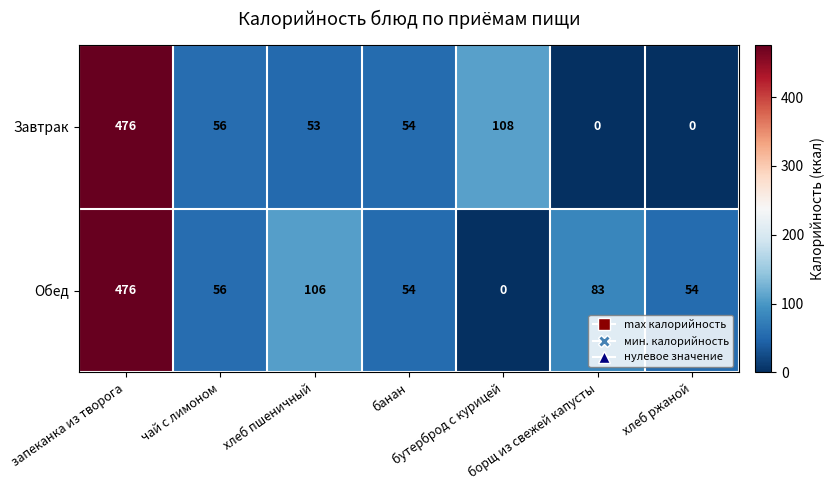

What is the sum of all Завтрак values?

747